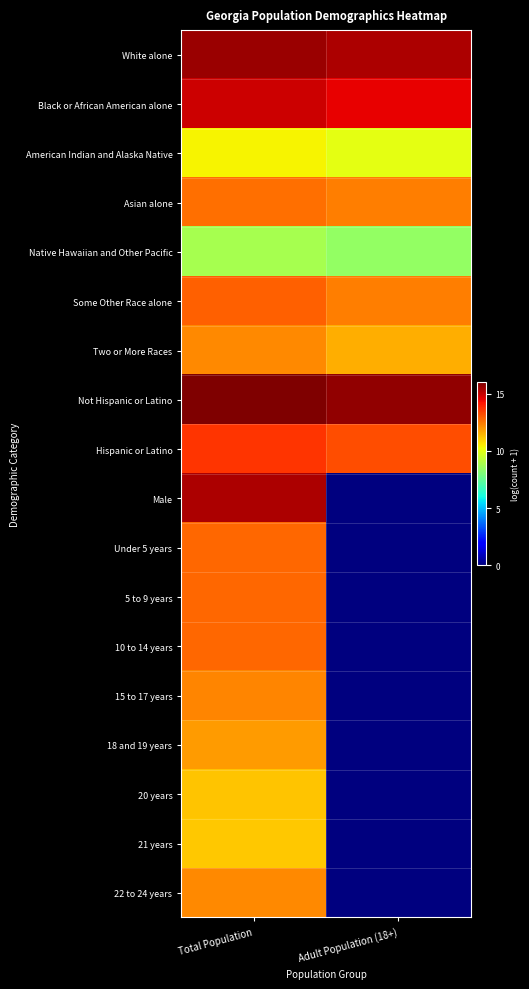

Which label corresponds to the largest value in the chart?

Total Population